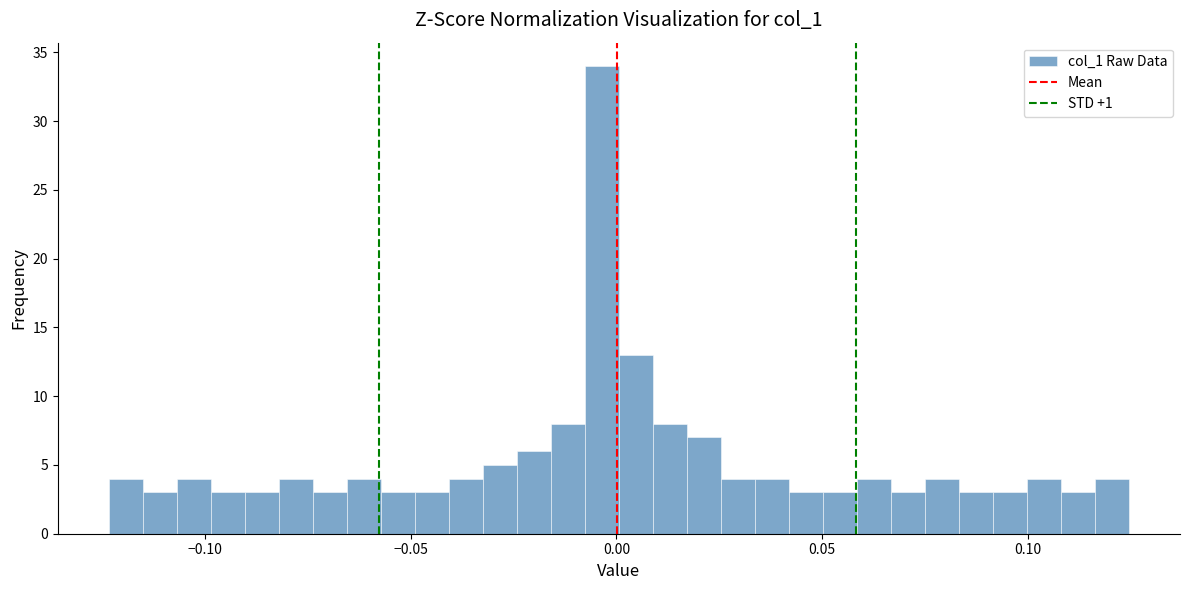

Read against the x-axis, roughly where is the centre of the tallest bar?

-0.005